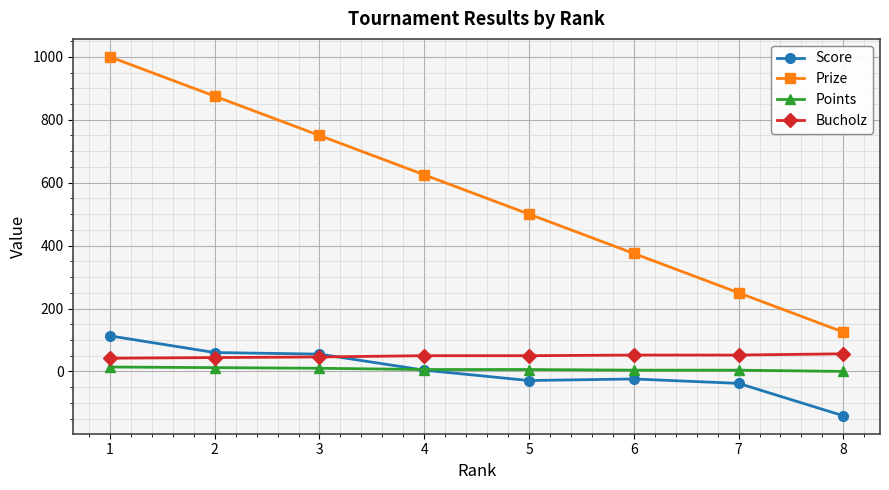

Which series has the largest range (max minus min)?

Prize